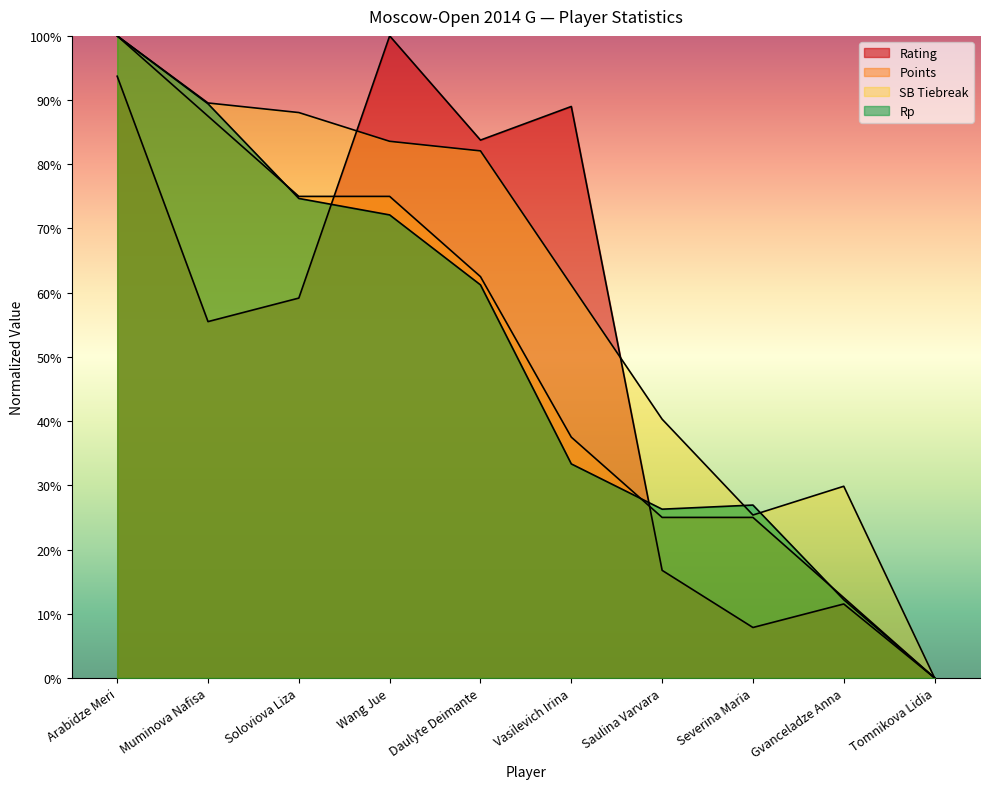

What is the difference between the second highest and minimum values in the Rp series?

0.9